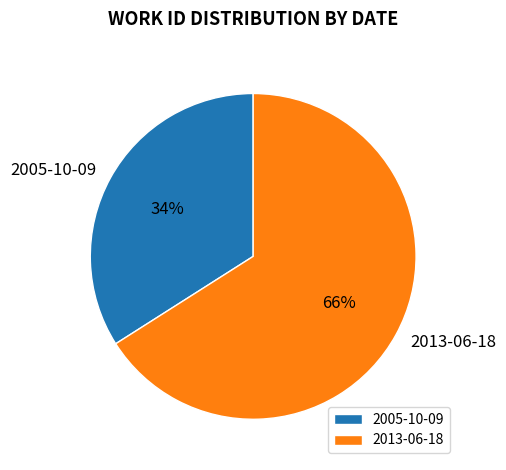

To the nearest percent, what is the difference between the largest and smallest slice percentages?

32%